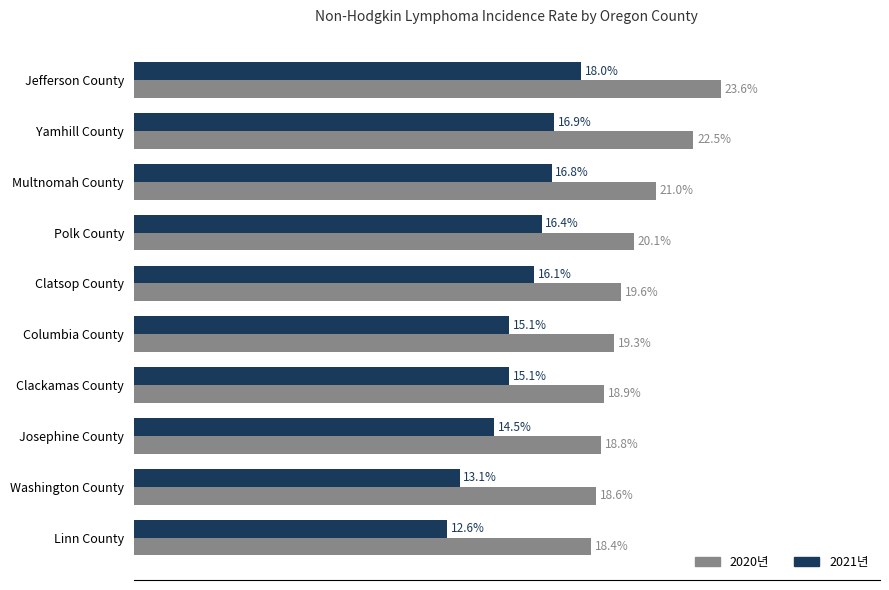

Is the value of 2021년 at Josephine County greater than the value of 2020년 at Polk County?

No